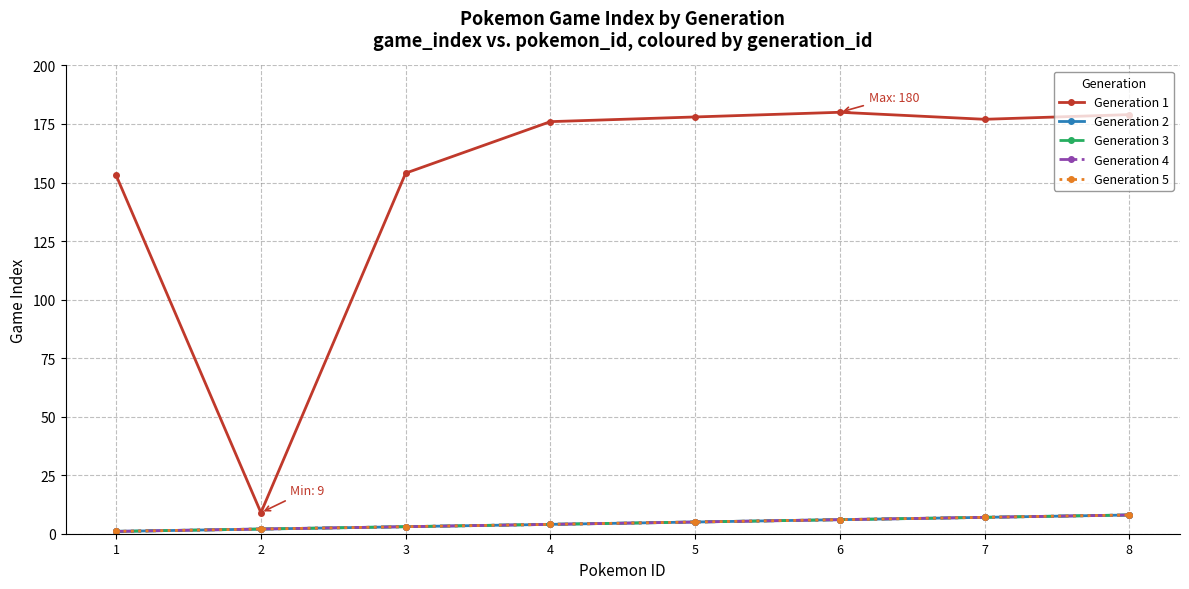

What is the difference between the Generation 3 values at 2 and 8?

6